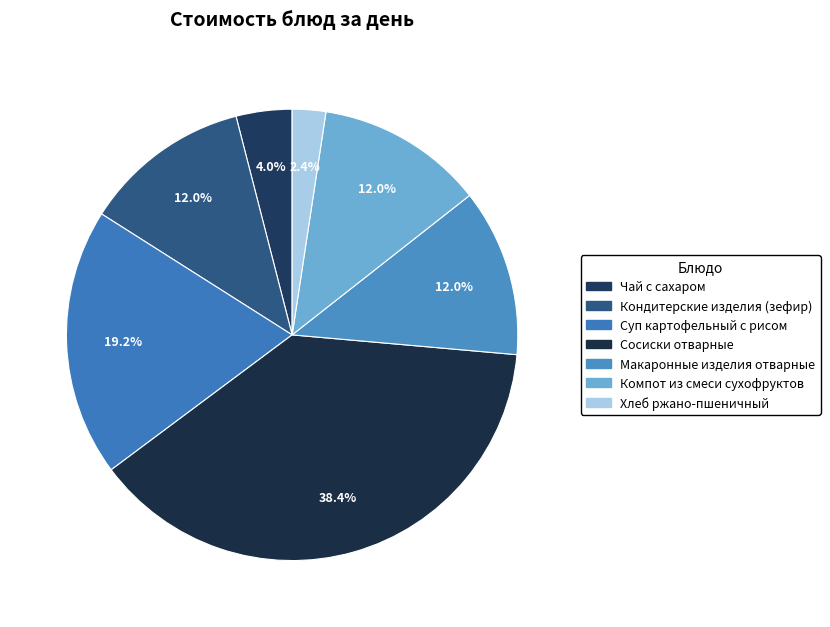

Count the number of slices in the pie.

7